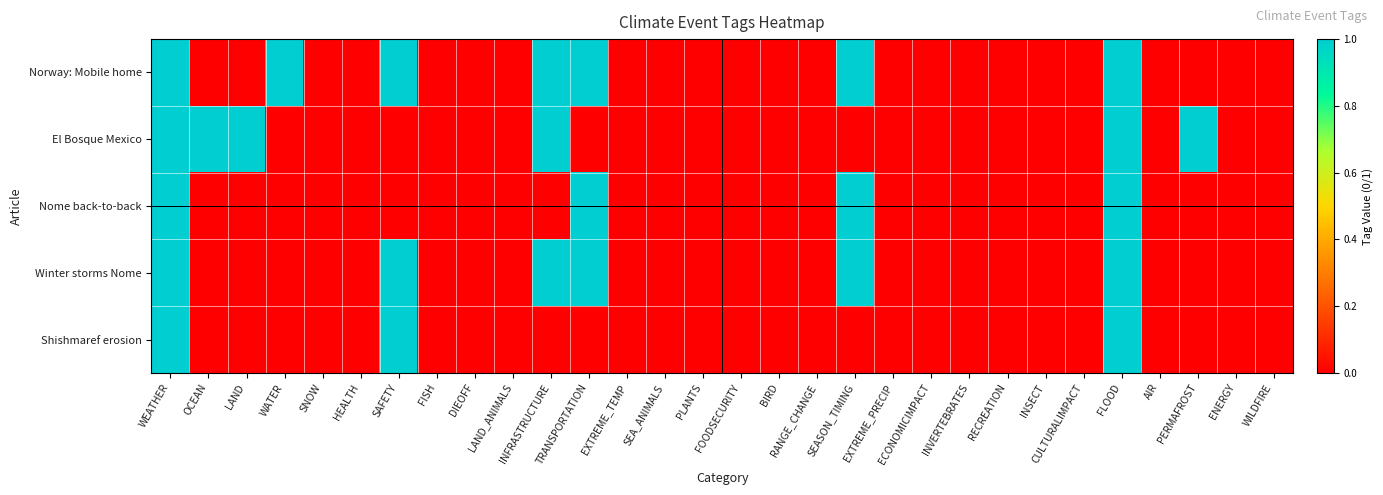

Reading right to left, transcribe all the data shown in this chart.

Norway: Mobile home: WILDFIRE=0	ENERGY=0	PERMAFROST=0	AIR=0	FLOOD=1	CULTURALIMPACT=0	INSECT=0	RECREATION=0	INVERTEBRATES=0	ECONOMICIMPACT=0	EXTREME_PRECIP=0	SEASON_TIMING=1	RANGE_CHANGE=0	BIRD=0	FOODSECURITY=0	PLANTS=0	SEA_ANIMALS=0	EXTREME_TEMP=0	TRANSPORTATION=1	INFRASTRUCTURE=1	LAND_ANIMALS=0	DIEOFF=0	FISH=0	SAFETY=1	HEALTH=0	SNOW=0	WATER=1	LAND=0	OCEAN=0	WEATHER=1
El Bosque Mexico: WILDFIRE=0	ENERGY=0	PERMAFROST=1	AIR=0	FLOOD=1	CULTURALIMPACT=0	INSECT=0	RECREATION=0	INVERTEBRATES=0	ECONOMICIMPACT=0	EXTREME_PRECIP=0	SEASON_TIMING=0	RANGE_CHANGE=0	BIRD=0	FOODSECURITY=0	PLANTS=0	SEA_ANIMALS=0	EXTREME_TEMP=0	TRANSPORTATION=0	INFRASTRUCTURE=1	LAND_ANIMALS=0	DIEOFF=0	FISH=0	SAFETY=0	HEALTH=0	SNOW=0	WATER=0	LAND=1	OCEAN=1	WEATHER=1
Nome back-to-back: WILDFIRE=0	ENERGY=0	PERMAFROST=0	AIR=0	FLOOD=1	CULTURALIMPACT=0	INSECT=0	RECREATION=0	INVERTEBRATES=0	ECONOMICIMPACT=0	EXTREME_PRECIP=0	SEASON_TIMING=1	RANGE_CHANGE=0	BIRD=0	FOODSECURITY=0	PLANTS=0	SEA_ANIMALS=0	EXTREME_TEMP=0	TRANSPORTATION=1	INFRASTRUCTURE=0	LAND_ANIMALS=0	DIEOFF=0	FISH=0	SAFETY=0	HEALTH=0	SNOW=0	WATER=0	LAND=0	OCEAN=0	WEATHER=1
Winter storms Nome: WILDFIRE=0	ENERGY=0	PERMAFROST=0	AIR=0	FLOOD=1	CULTURALIMPACT=0	INSECT=0	RECREATION=0	INVERTEBRATES=0	ECONOMICIMPACT=0	EXTREME_PRECIP=0	SEASON_TIMING=1	RANGE_CHANGE=0	BIRD=0	FOODSECURITY=0	PLANTS=0	SEA_ANIMALS=0	EXTREME_TEMP=0	TRANSPORTATION=1	INFRASTRUCTURE=1	LAND_ANIMALS=0	DIEOFF=0	FISH=0	SAFETY=1	HEALTH=0	SNOW=0	WATER=0	LAND=0	OCEAN=0	WEATHER=1
Shishmaref erosion: WILDFIRE=0	ENERGY=0	PERMAFROST=0	AIR=0	FLOOD=1	CULTURALIMPACT=0	INSECT=0	RECREATION=0	INVERTEBRATES=0	ECONOMICIMPACT=0	EXTREME_PRECIP=0	SEASON_TIMING=0	RANGE_CHANGE=0	BIRD=0	FOODSECURITY=0	PLANTS=0	SEA_ANIMALS=0	EXTREME_TEMP=0	TRANSPORTATION=0	INFRASTRUCTURE=0	LAND_ANIMALS=0	DIEOFF=0	FISH=0	SAFETY=1	HEALTH=0	SNOW=0	WATER=0	LAND=0	OCEAN=0	WEATHER=1